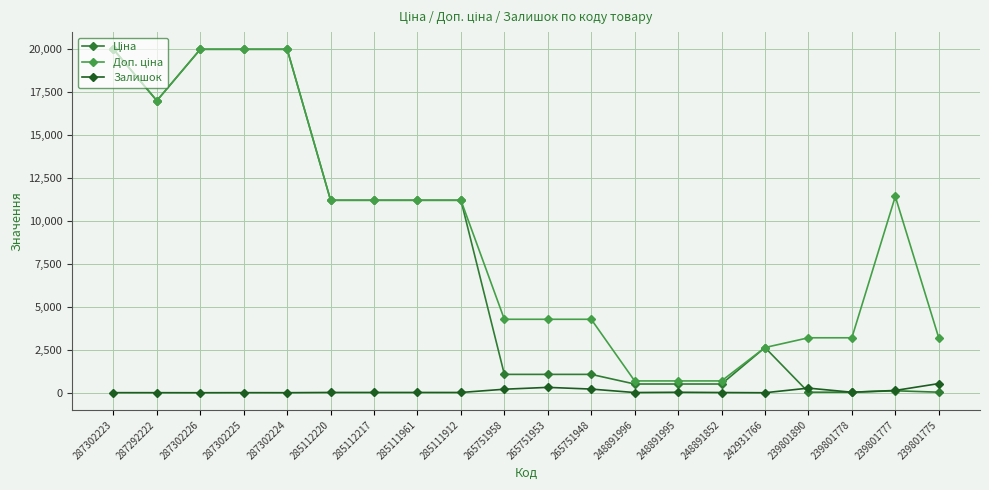

What is the difference between the maximum and minimum values in the Залишок series?

532.0